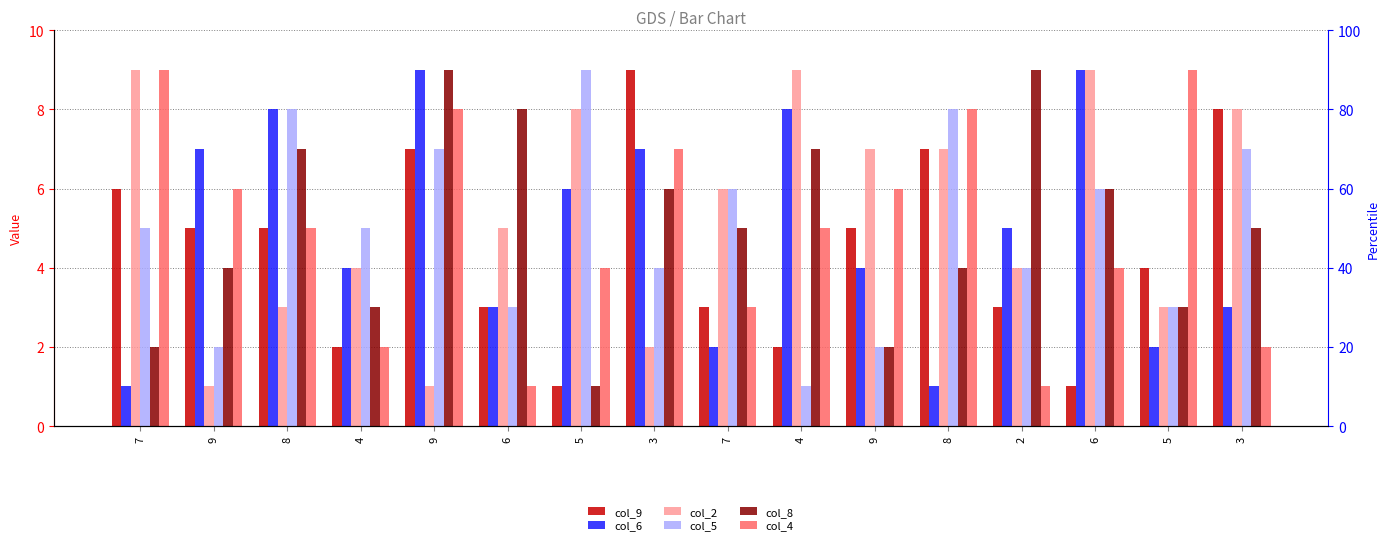

Is the value of col_4 at 5 greater than the value of col_2 at 2?

No